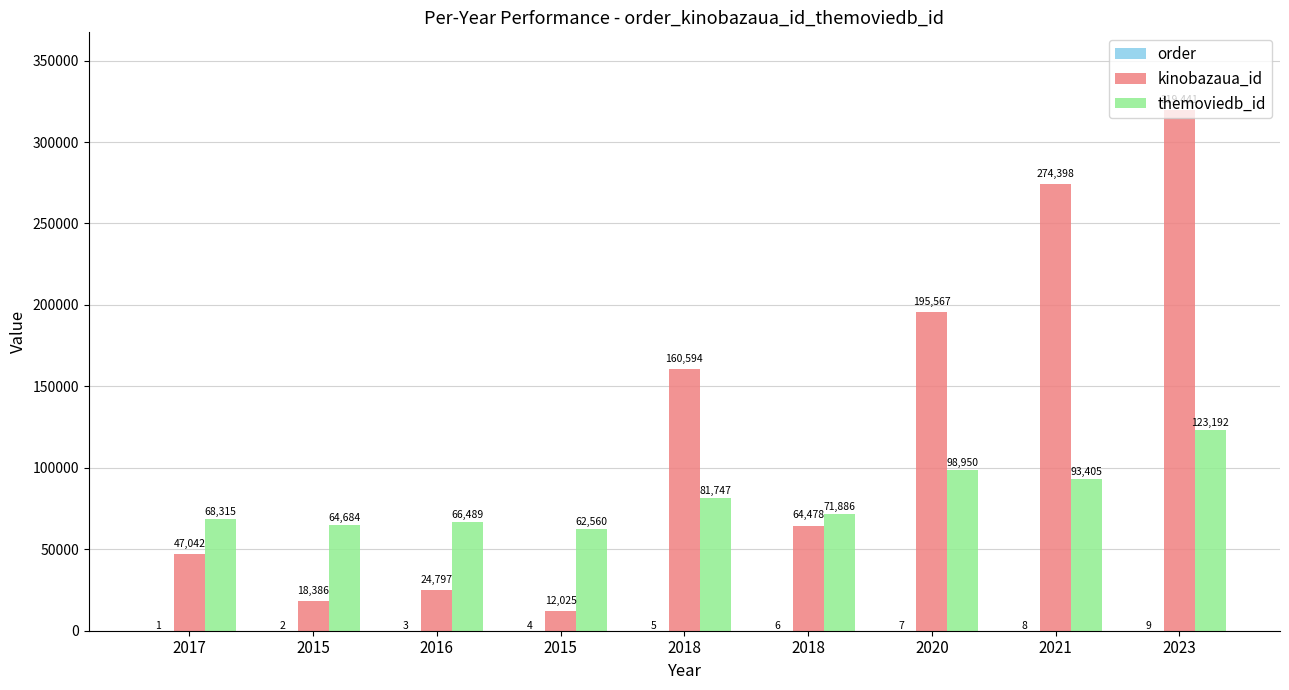

Which category has the lowest value across all series?

2017